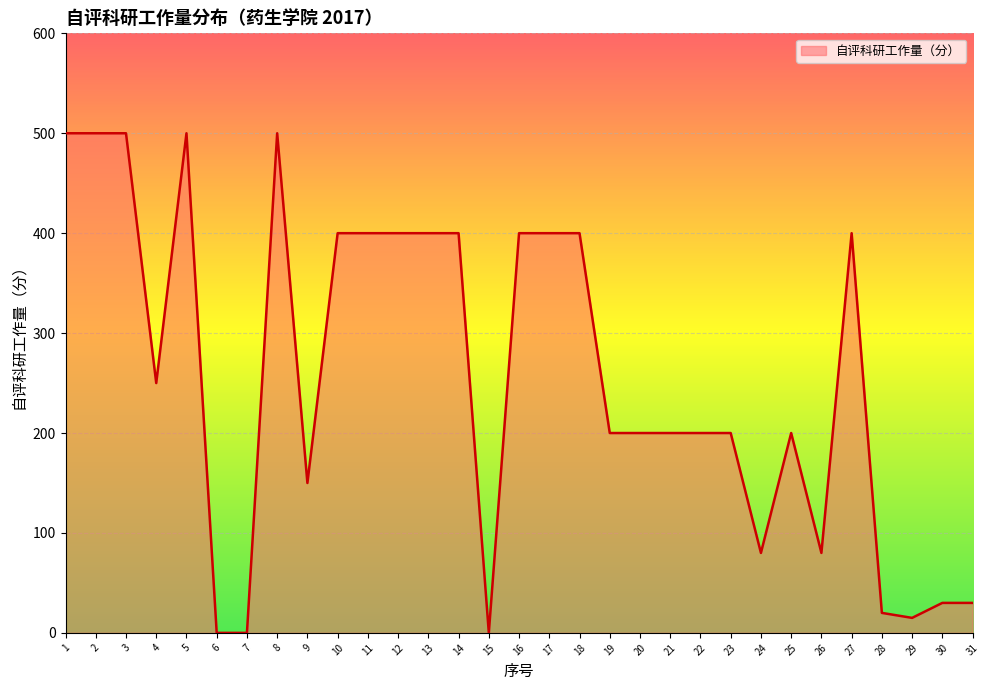

Approximately how many times larger is the value at 17 compared to 2?

0.8